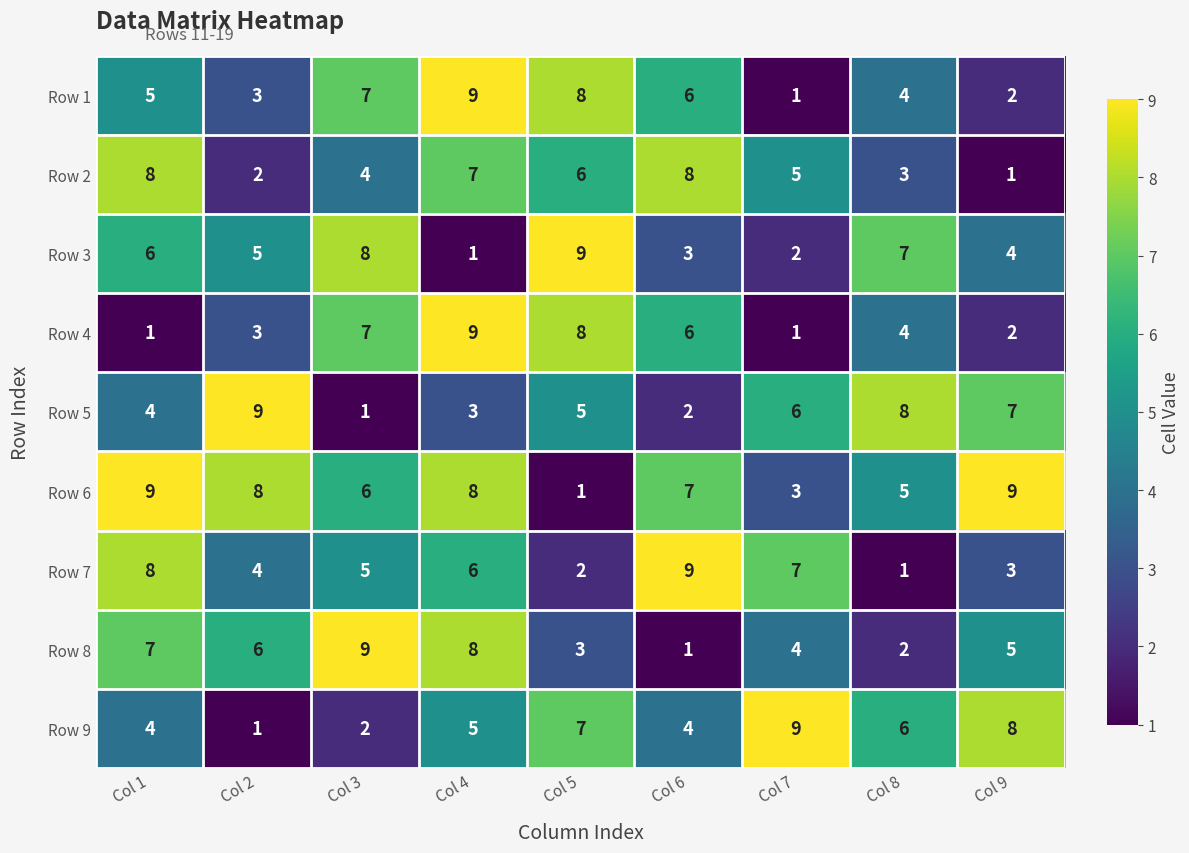

Where does the Row 2 series first go above 5?

Col 1